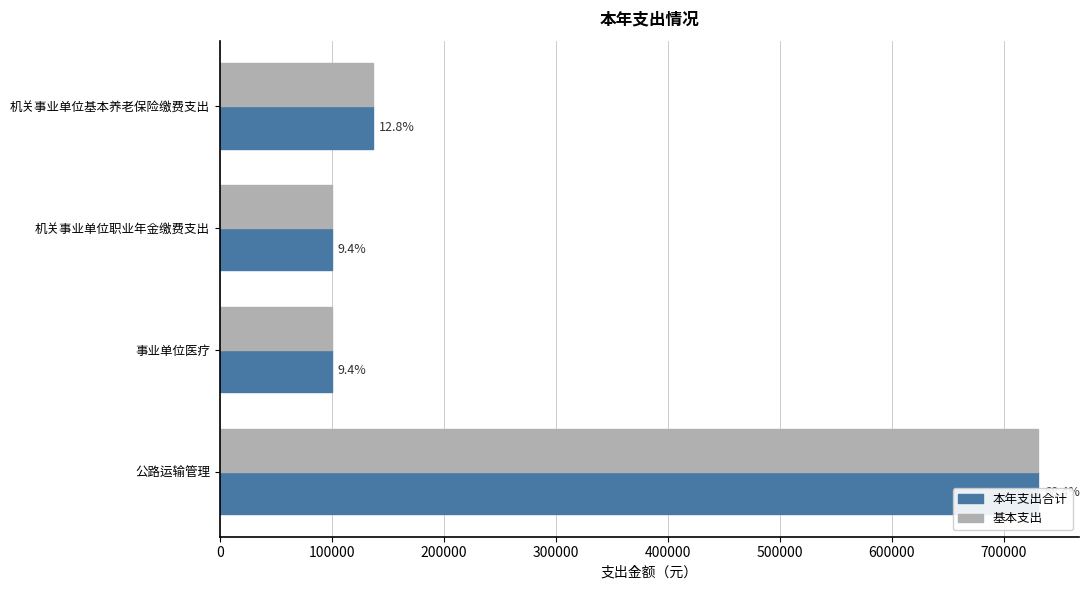

What is the value of the 基本支出 bar at the 4th from the left?

730954.1